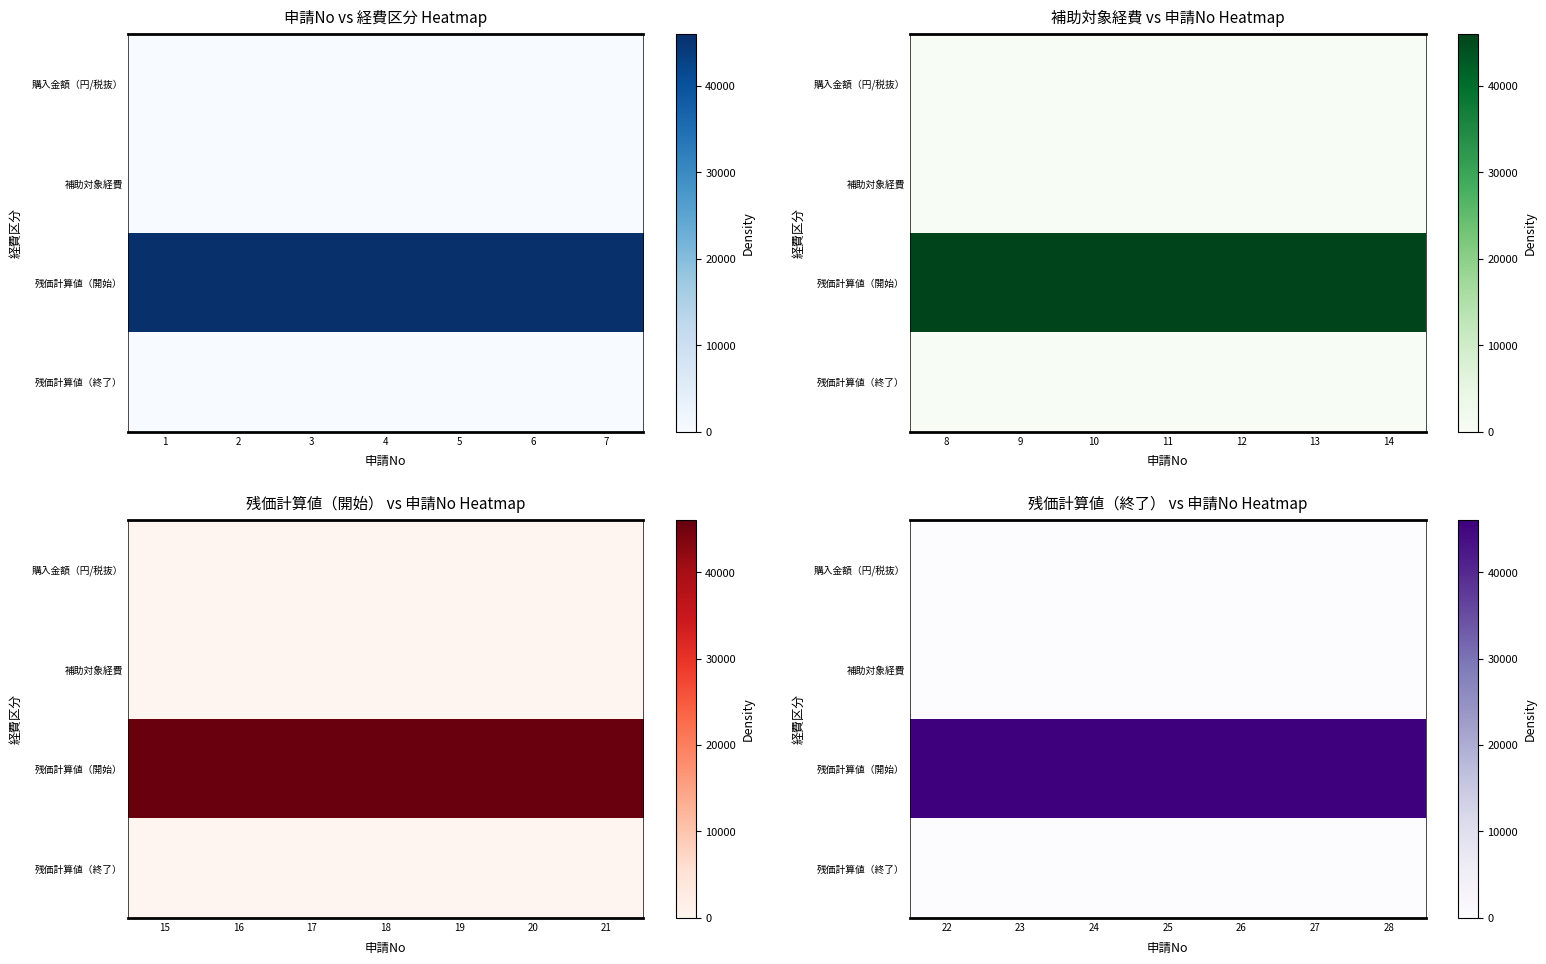

Rank the series by their maximum value, from highest to lowest.

残価計算値（開始）, 残価計算値（終了）, 購入金額（円/税抜）, 補助対象経費